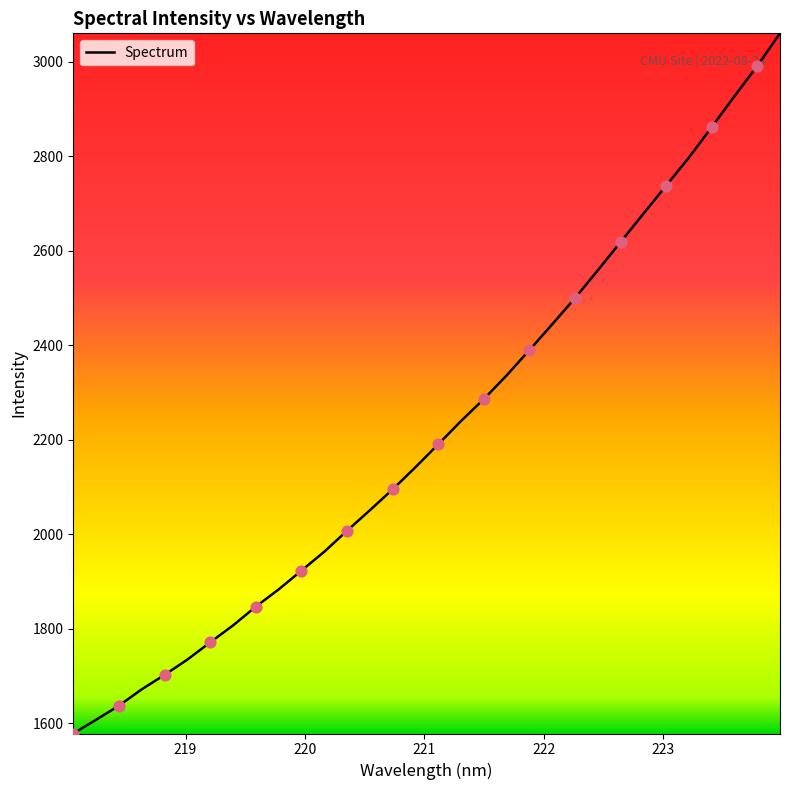

What is the difference between the maximum and minimum values?

1482.2